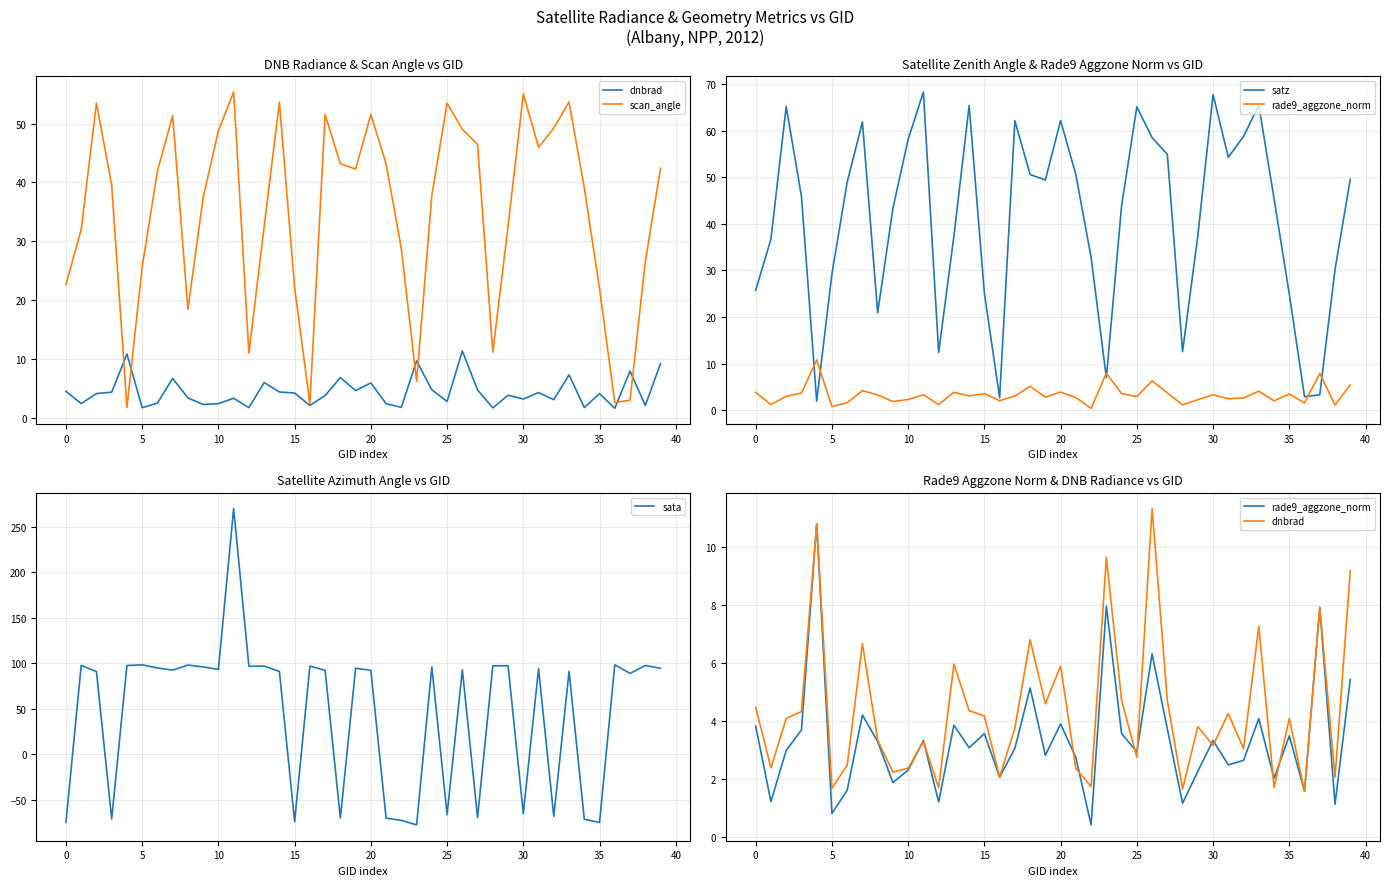

Reading right to left, list all the values displayed in this chart.

dnbrad: 9.2	2.1	7.9	1.6	4.1	1.7	7.3	3.0	4.3	3.2	3.8	1.7	4.7	11.3	2.8	4.7	9.6	1.7	2.4	5.9	4.6	6.8	3.8	2.1	4.2	4.4	6.0	1.7	3.3	2.4	2.2	3.3	6.7	2.5	1.7	10.8	4.3	4.1	2.4	4.5
scan_angle: 42.4	26.5	2.9	2.6	21.9	39.1	53.7	49.2	46.0	55.1	32.6	11.1	46.5	49.0	53.5	37.8	6.2	28.7	43.2	51.6	42.3	43.2	51.5	2.4	22.1	53.6	32.5	11.0	55.4	48.8	37.4	18.4	51.3	41.9	25.6	1.7	39.5	53.5	32.0	22.6
satz: 49.6	30.2	3.3	2.9	24.9	45.4	65.4	58.7	54.3	67.7	37.4	12.6	54.9	58.5	65.1	43.8	7.0	32.8	50.5	62.1	49.4	50.6	62.1	2.7	25.1	65.4	37.3	12.4	68.3	58.1	43.3	20.9	61.8	48.9	29.2	2.0	45.9	65.1	36.7	25.7
rade9_aggzone_norm: 5.4	1.1	7.9	1.6	3.5	2.0	4.1	2.6	2.5	3.3	2.3	1.2	3.7	6.3	2.9	3.6	8.0	0.4	2.7	3.9	2.8	5.1	3.1	2.1	3.6	3.1	3.9	1.2	3.3	2.3	1.9	3.3	4.2	1.6	0.8	10.8	3.7	3.0	1.2	3.8
sata: 94.4	97.5	88.7	98.2	-74.9	-71.3	91.0	-68.3	93.9	-65.2	97.2	97.1	-69.4	92.7	-66.3	95.9	-77.6	-72.6	-70.1	92.1	94.5	-70.1	92.1	96.8	-74.0	91.0	96.8	96.6	269.7	93.2	95.9	98.0	92.3	94.8	98.1	97.4	-70.9	90.8	97.6	-74.8